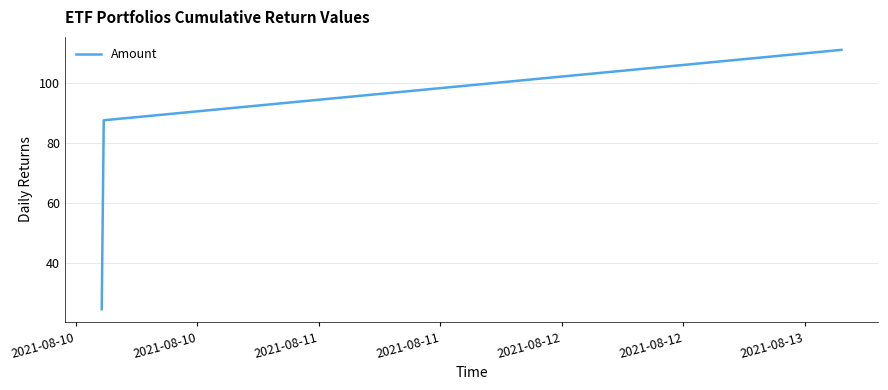

How many lines are shown in the chart?

1